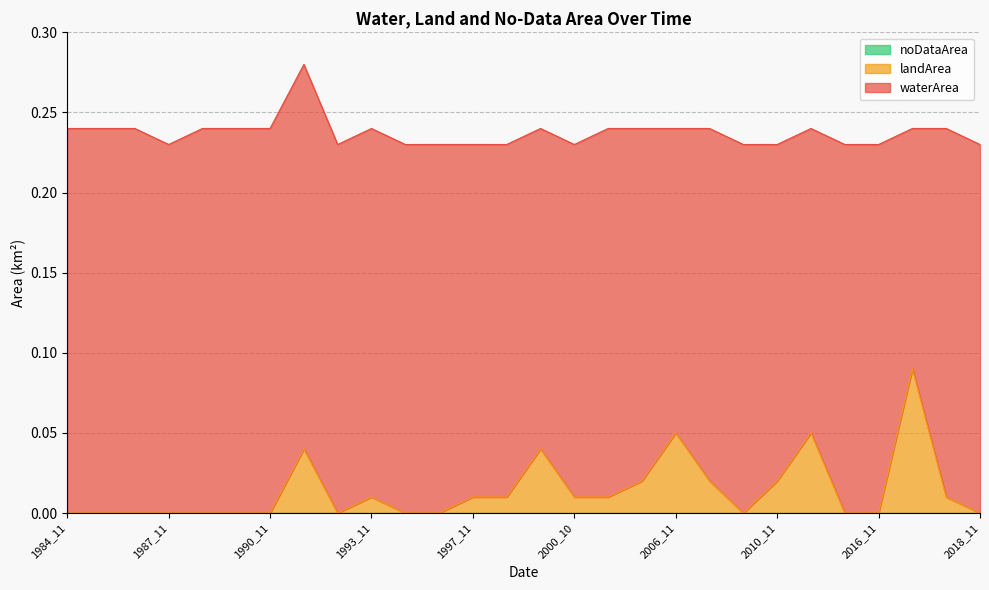

Which series has the largest total across all categories?

waterArea